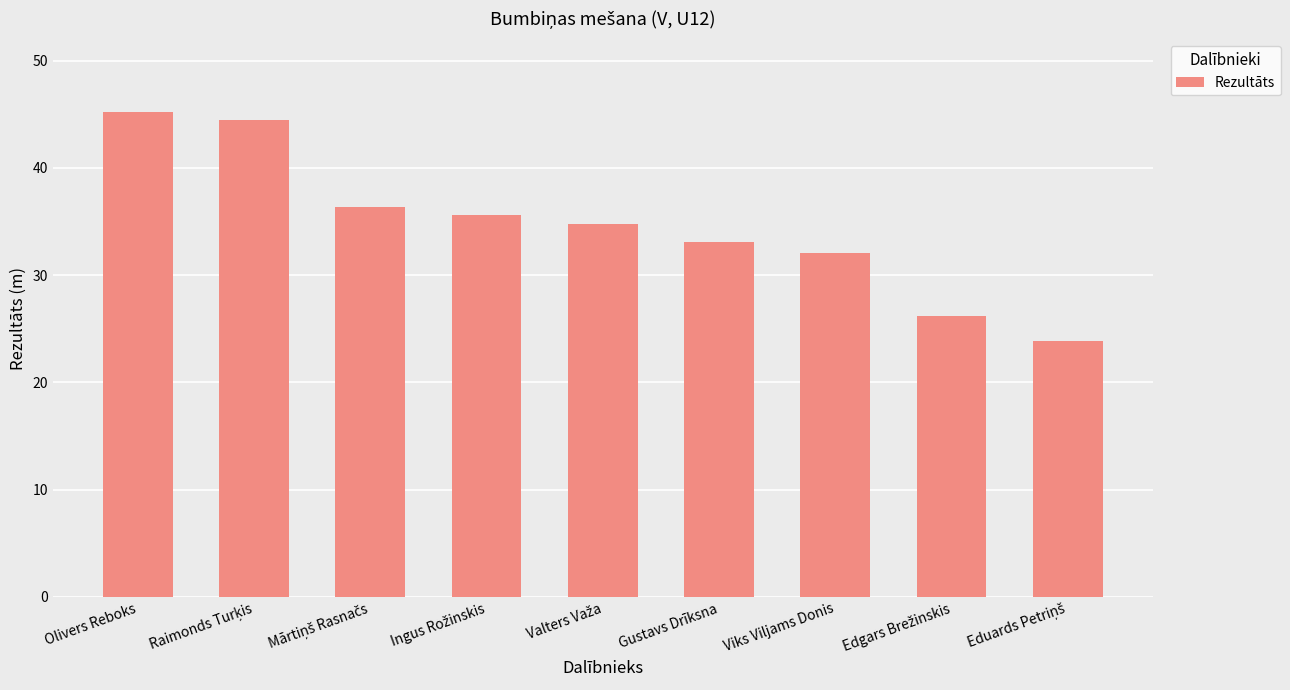

Reading left to right, transcribe all the data shown in this chart.

45.2	44.4	36.3	35.6	34.8	33.1	32.1	26.2	23.8